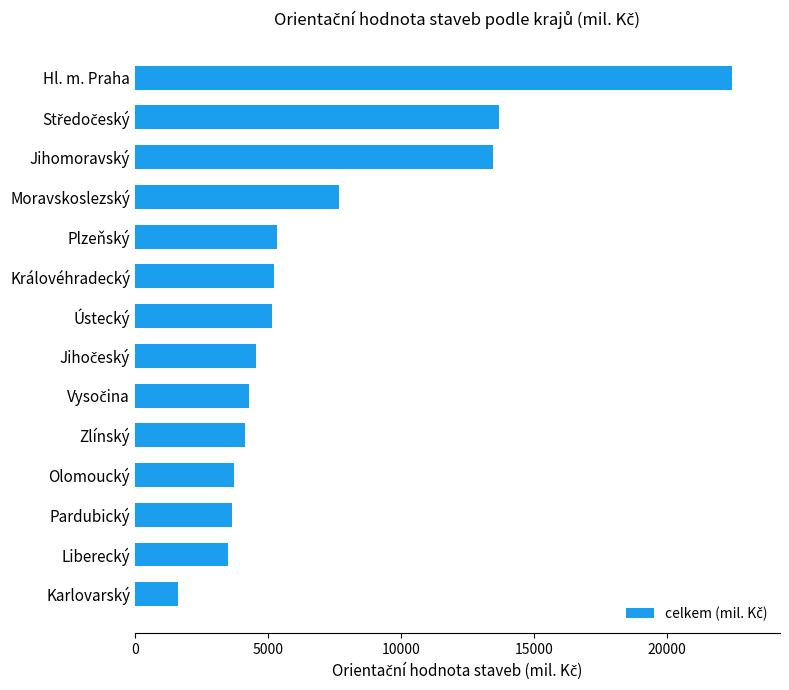

Approximately how many times larger is the value at Hl. m. Praha compared to Zlínský?

5.4